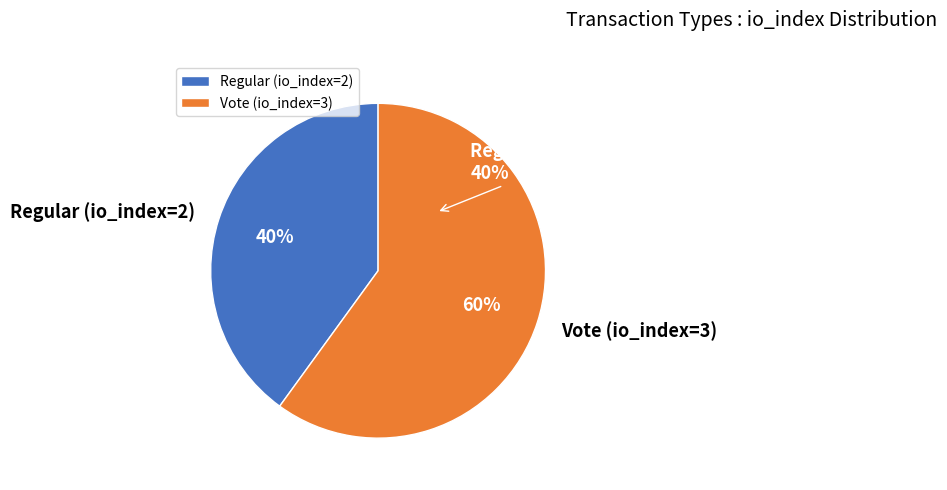

How many slices are in this pie chart?

2